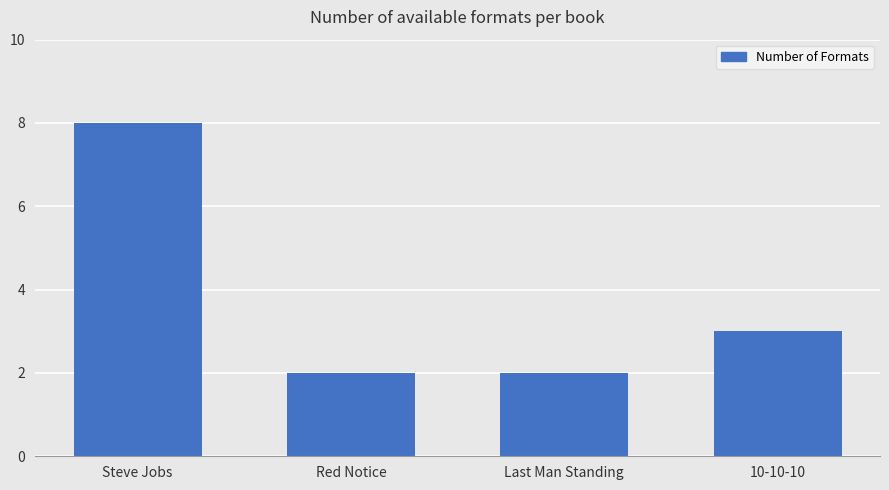

Reading left to right, what are all the values shown in this chart?

8	2	2	3